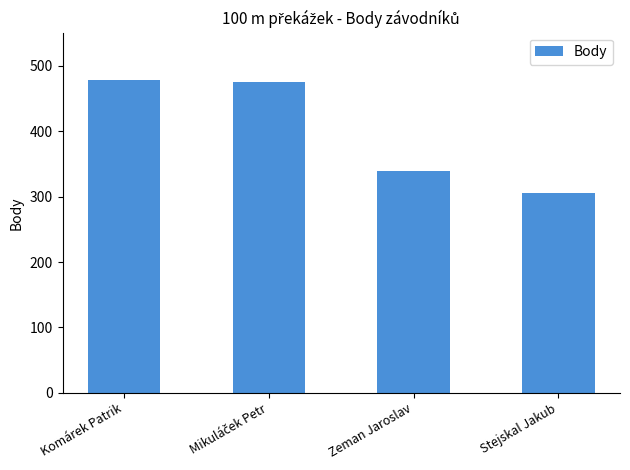

What is the value of the 1st bar from the left?

479